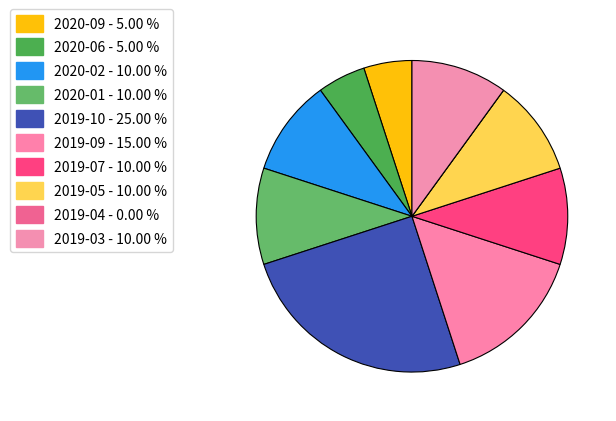

How much of the chart is everything except 2020-01?

90.0%